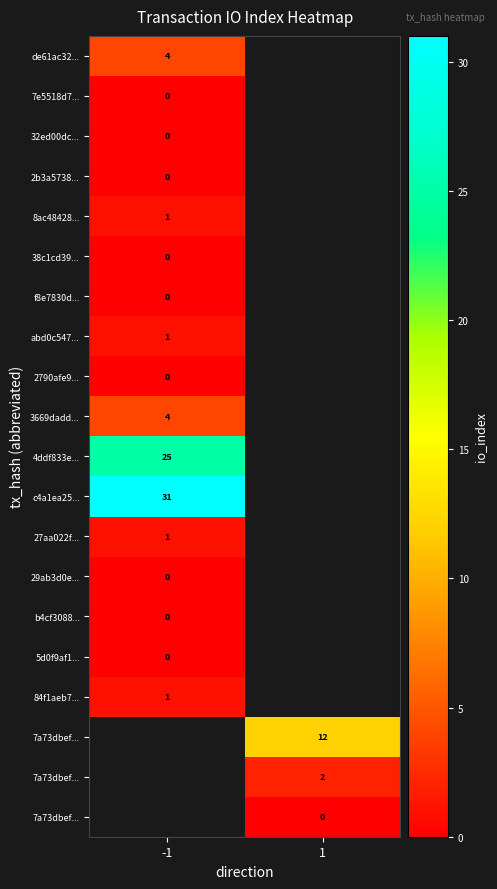

Count the number of data series in this chart.

20